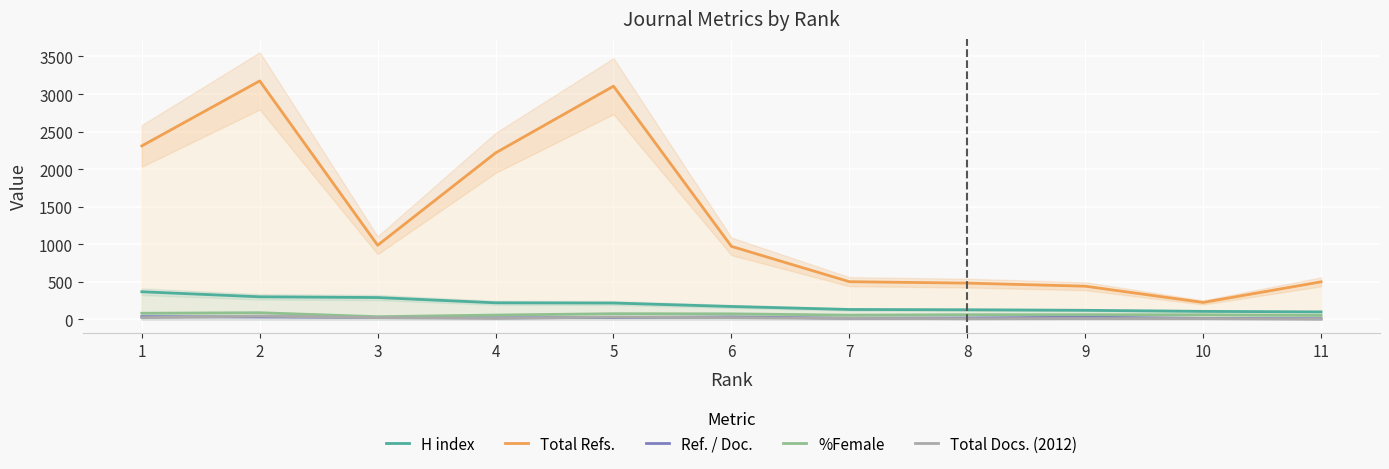

What is the sum of all Ref. / Doc. values?

278